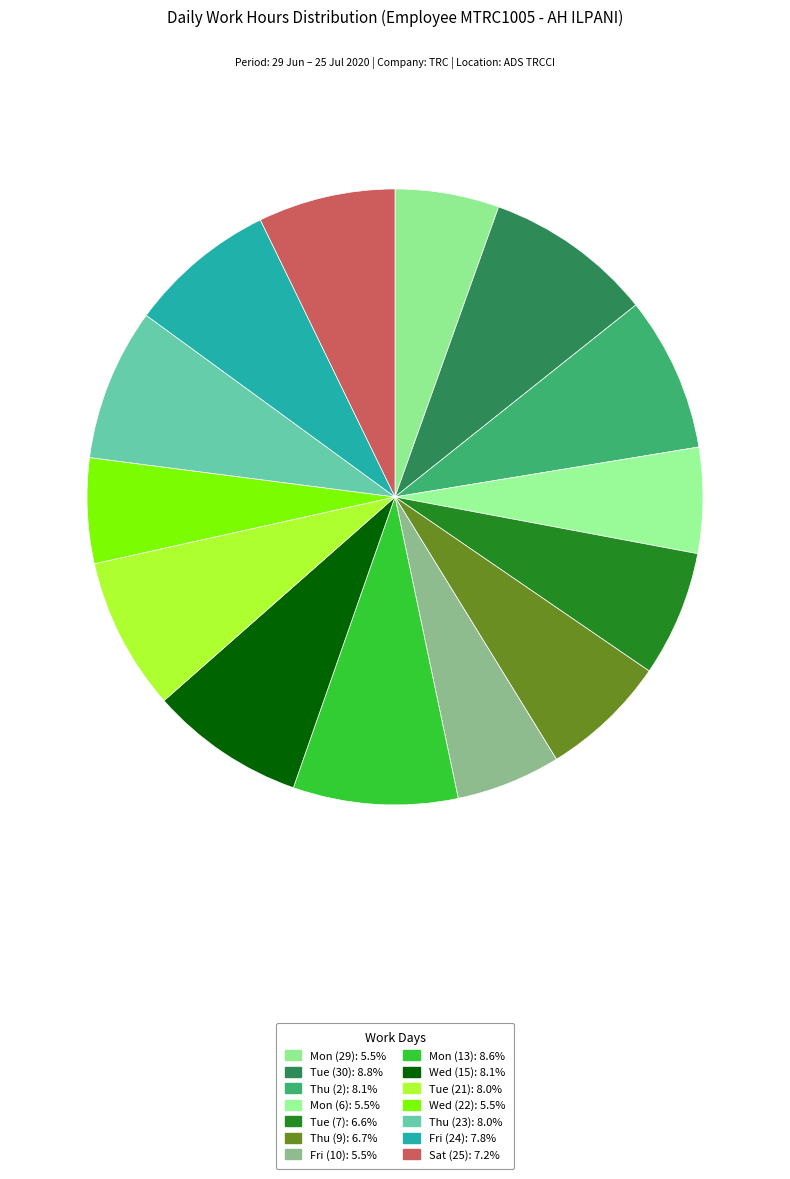

To the nearest percent, what is the combined percentage of Thu (2) and Wed (15)?

16%